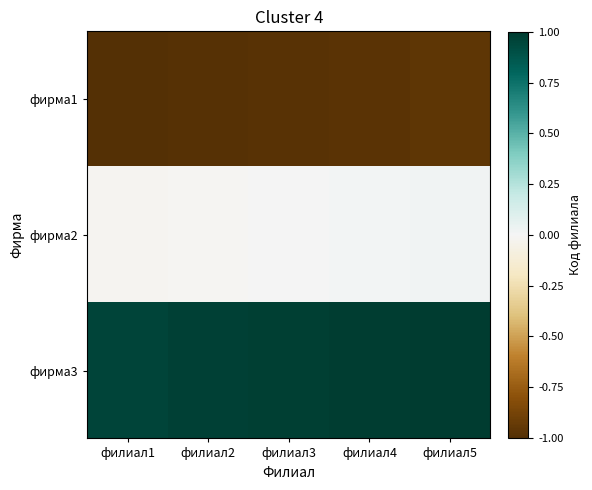

At how many categories does at least one series exceed 0?

5